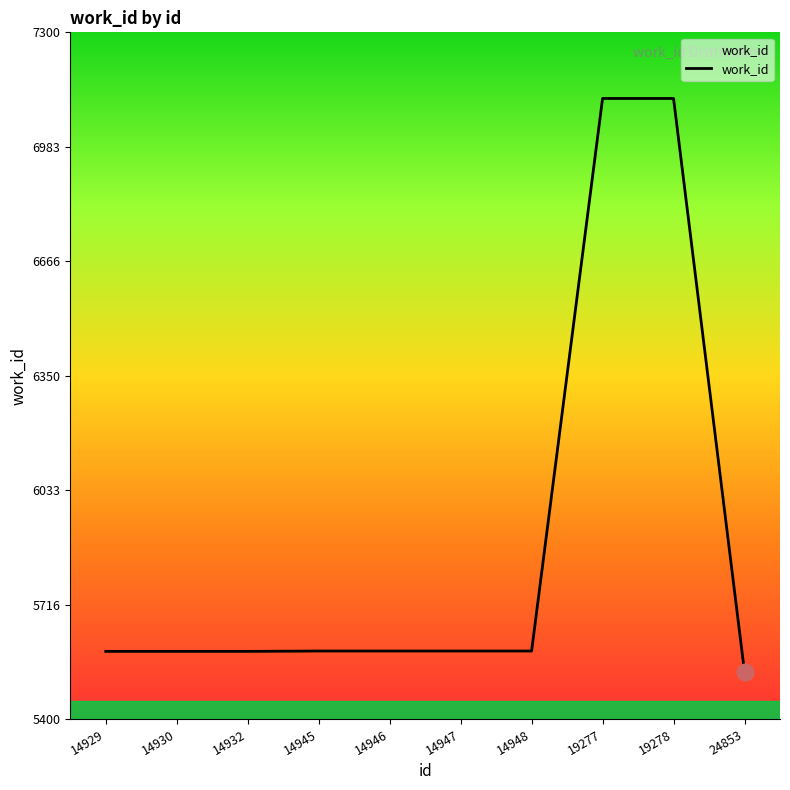

How many values are below 5588?

4